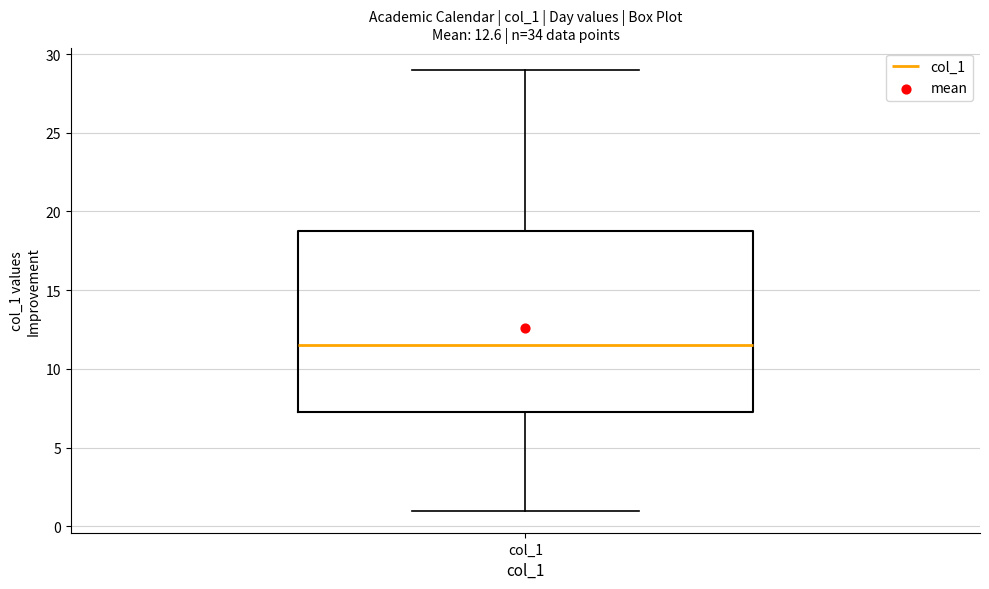

Read this box plot against the y-axis: the position of the median line, the range covered by the box, and the ends of both whiskers. The values are not printed on the chart, so give them approximately, as read against the axis.

median 11.5, box 7.5 to 19.0, whiskers 1.0 to 29.0